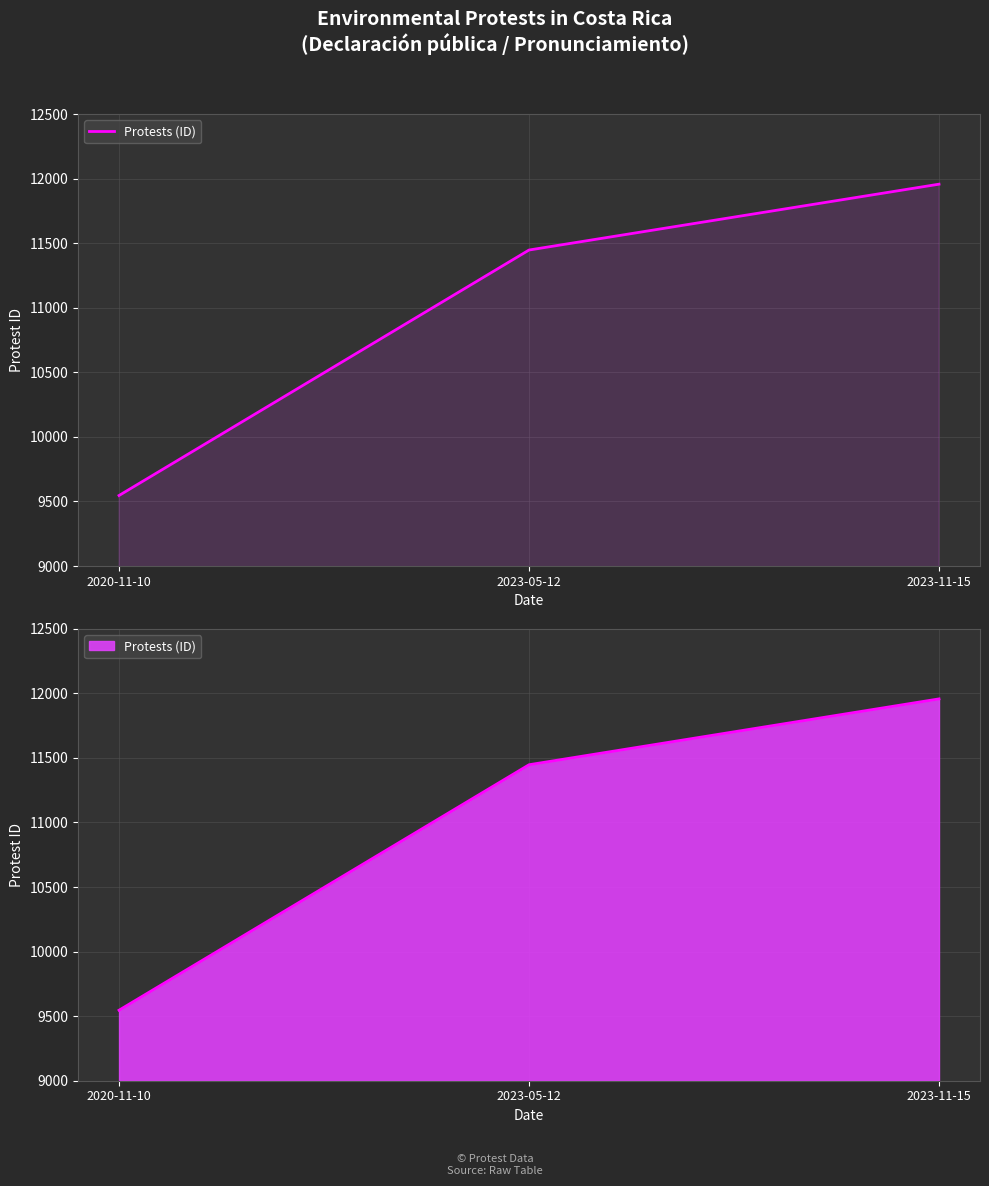

Which category has the lowest value across all series?

2020-11-10